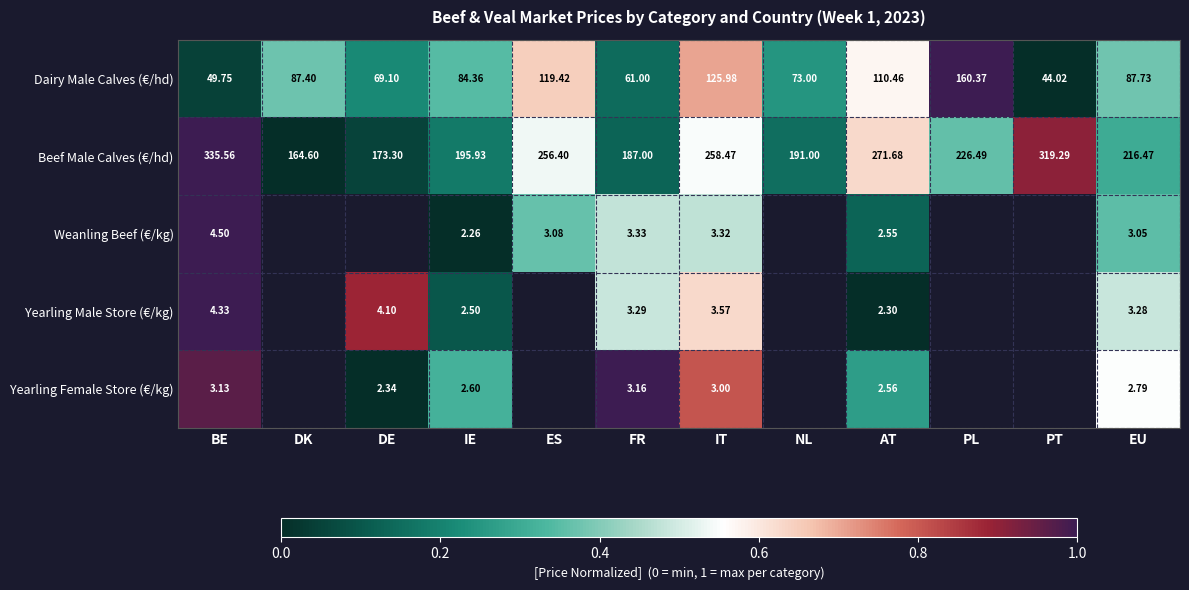

List the labels in order of Beef Male Calves (€/hd) value, largest first.

BE, PT, AT, IT, ES, PL, EU, IE, NL, FR, DE, DK